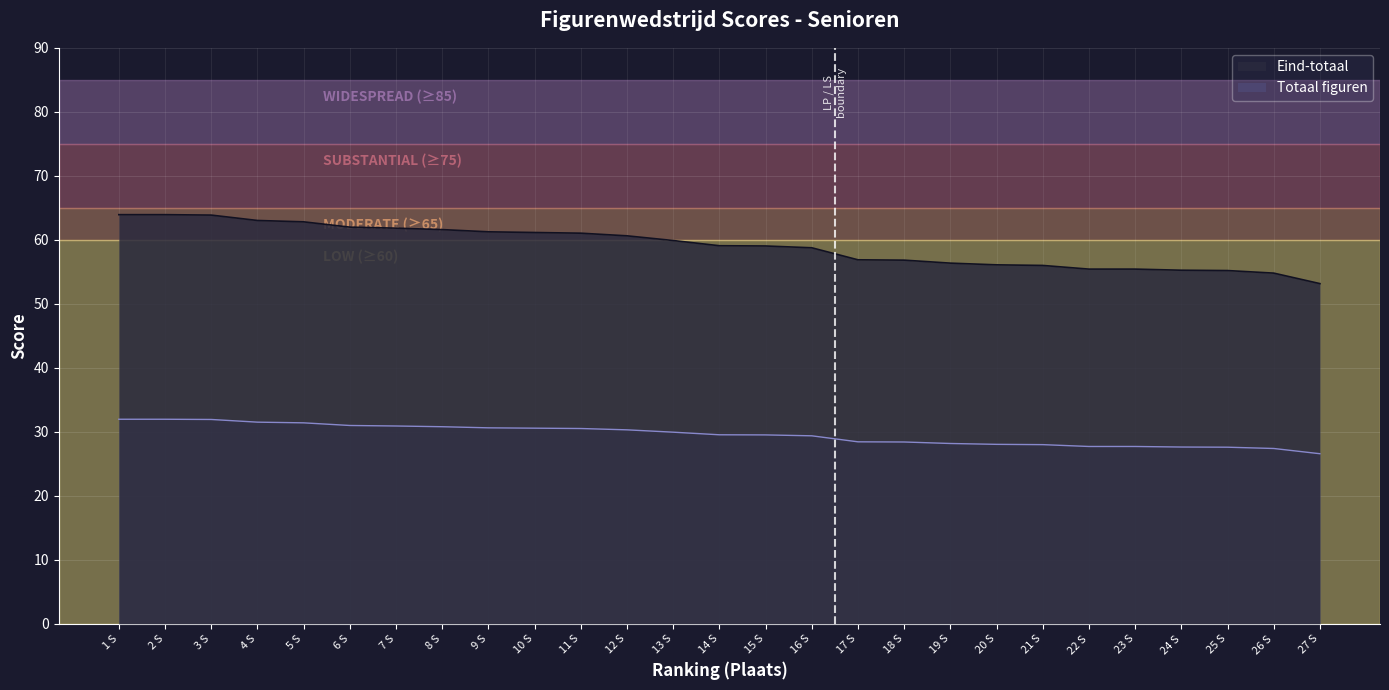

Is it true that Eind-totaal equals 21.7 at 12 S?

False